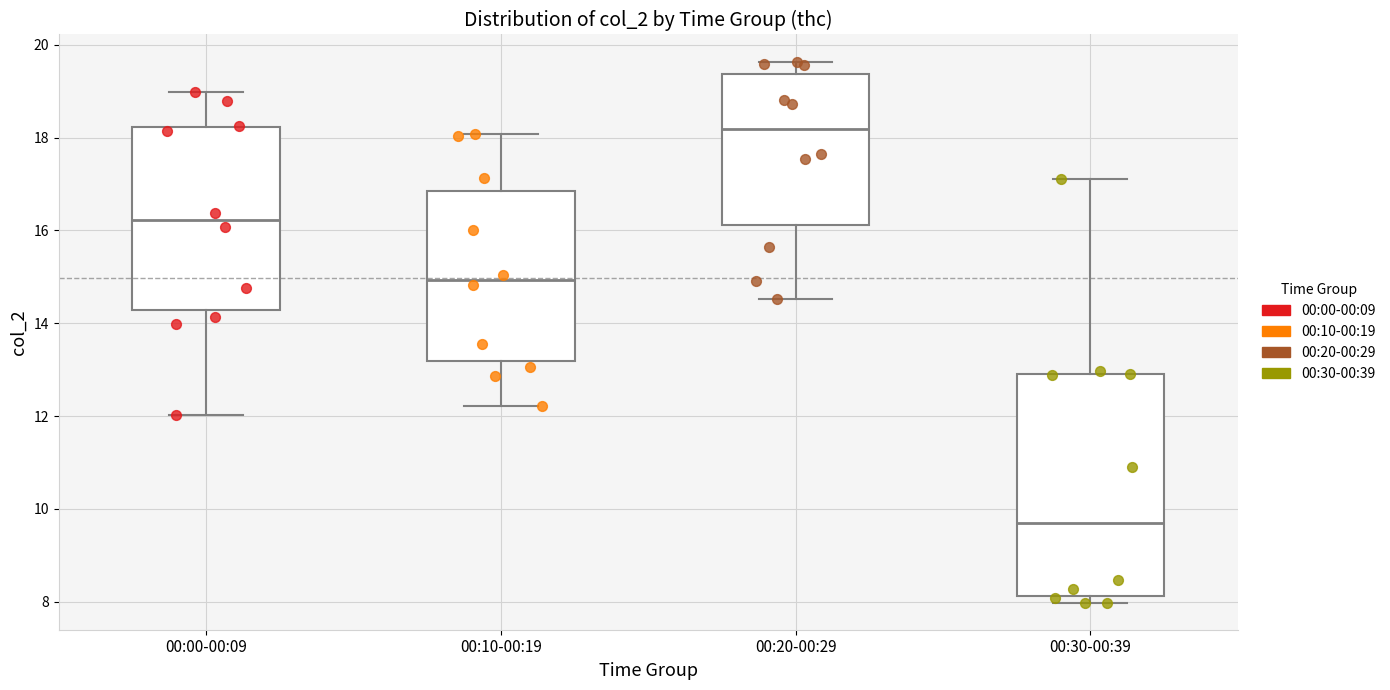

Comparing the boxes themselves (not the whiskers), which one is the tallest?

00:30-00:39